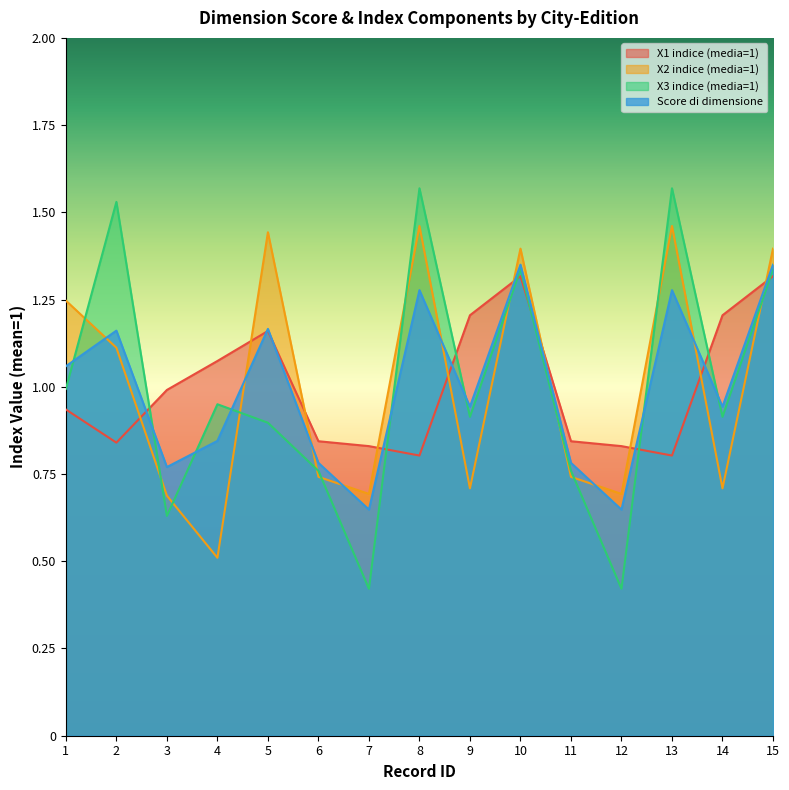

How many lines are shown in the chart?

4